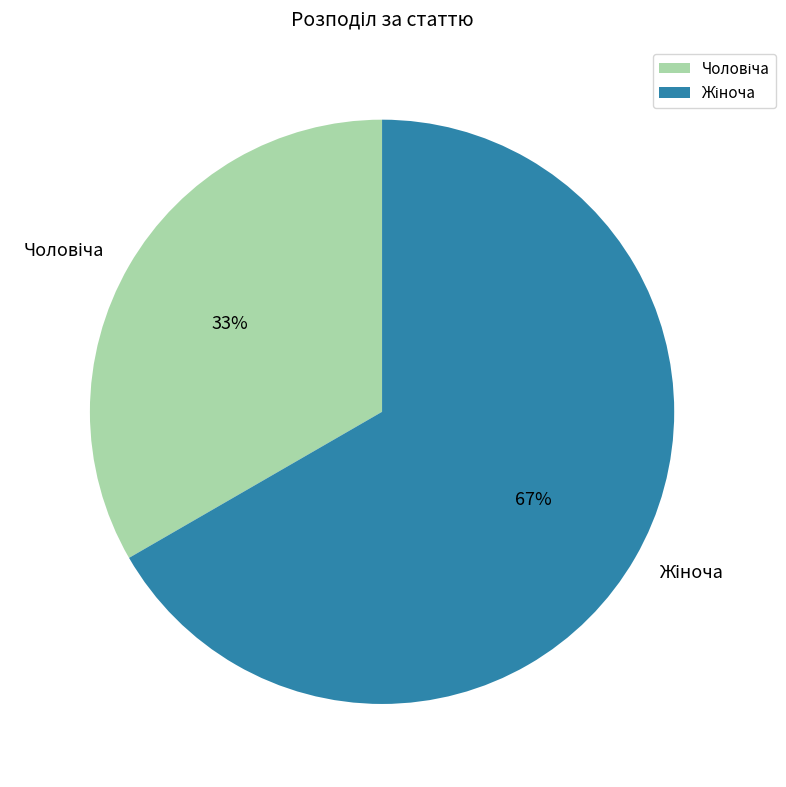

Does any single category account for the majority?

Yes